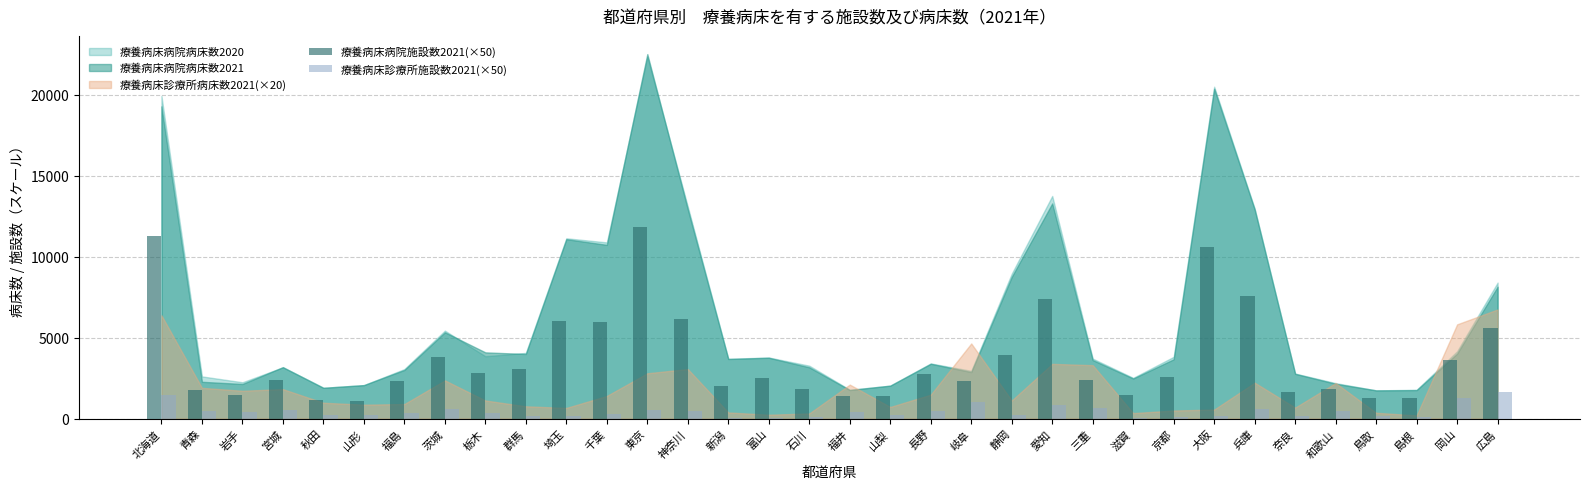

What is the greatest value displayed?

11800